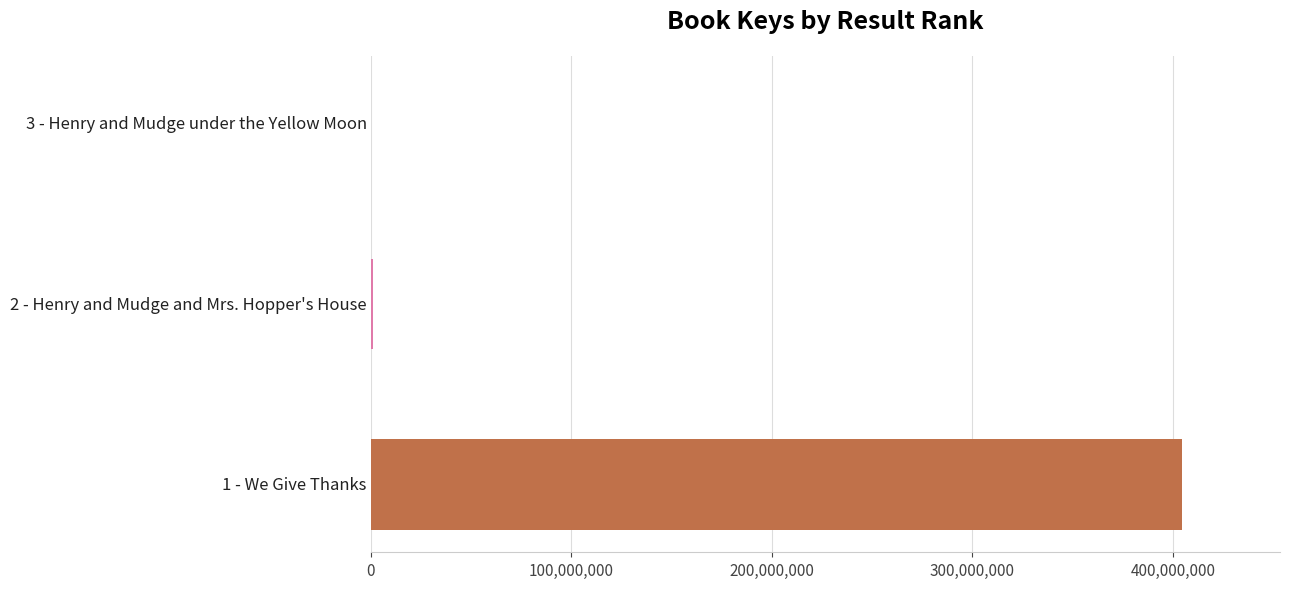

Does the chart contain stacked bars?

No